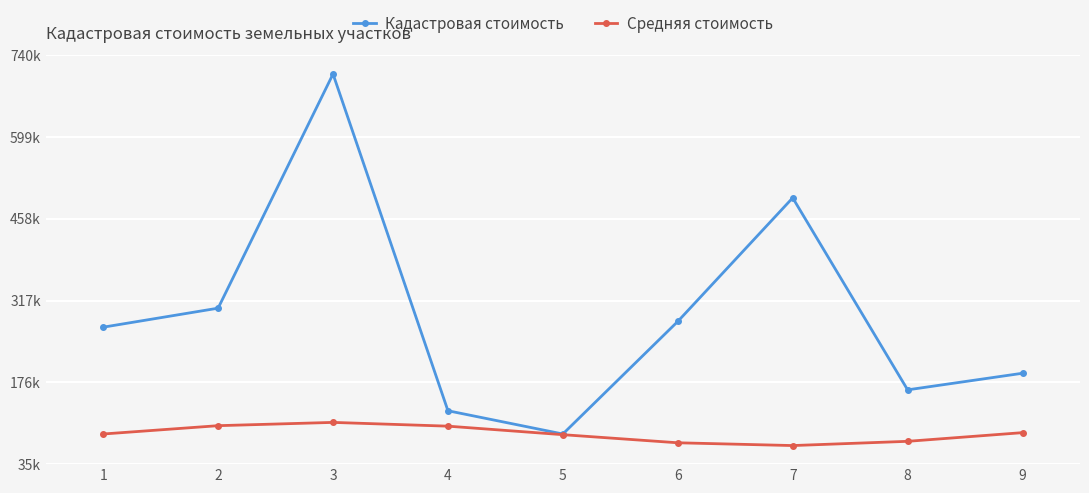

Is this an area chart (filled region under the line)?

No